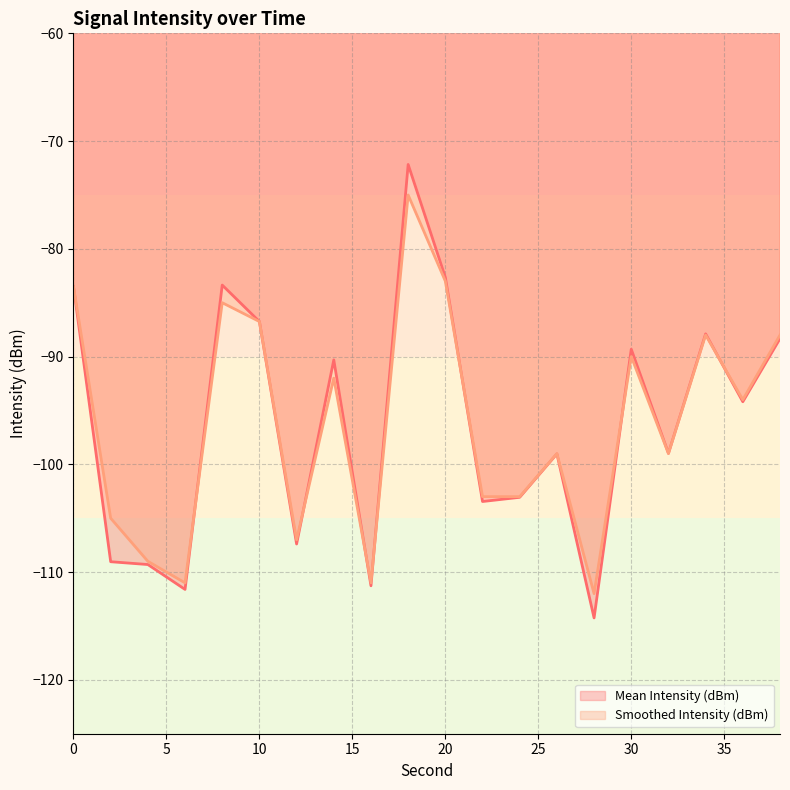

Which label corresponds to the largest value in the chart?

18